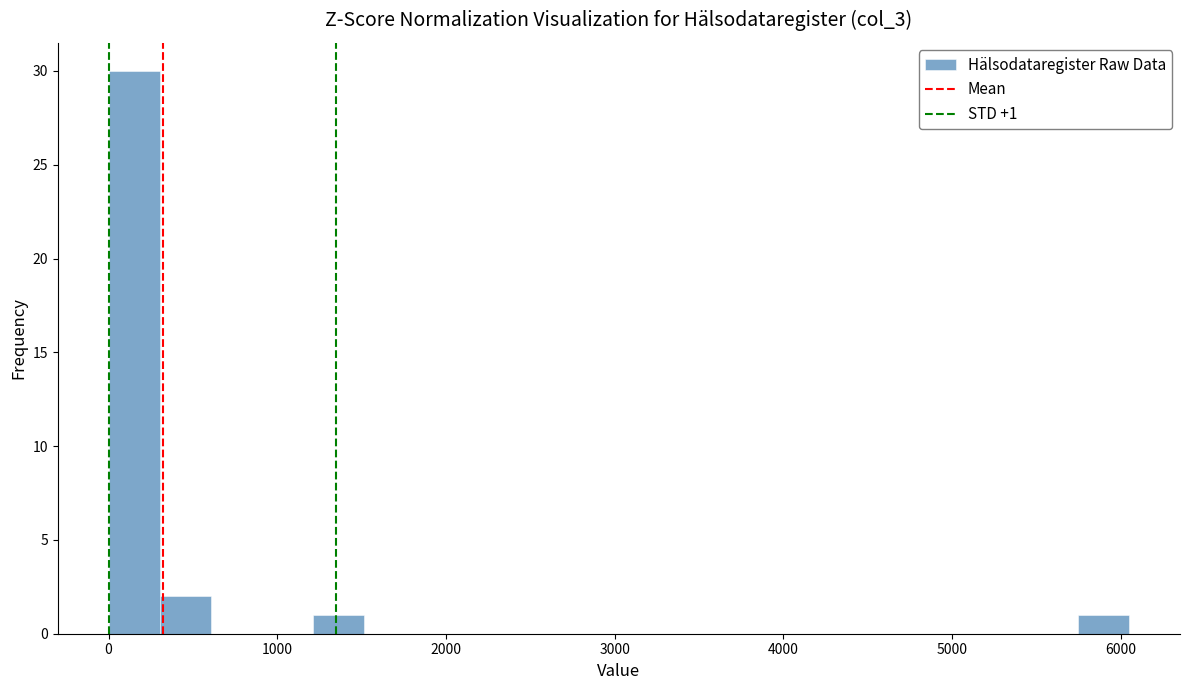

Around what value on the x-axis is the tallest bar? Give the approximate position of its centre, as read against the axis.

200